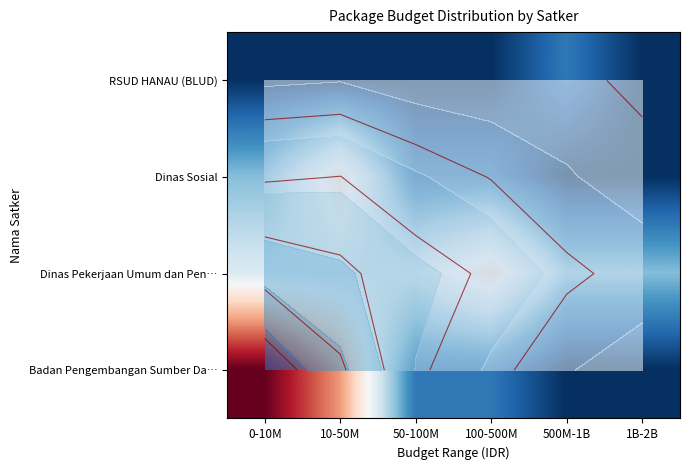

How many series are shown in this chart?

4